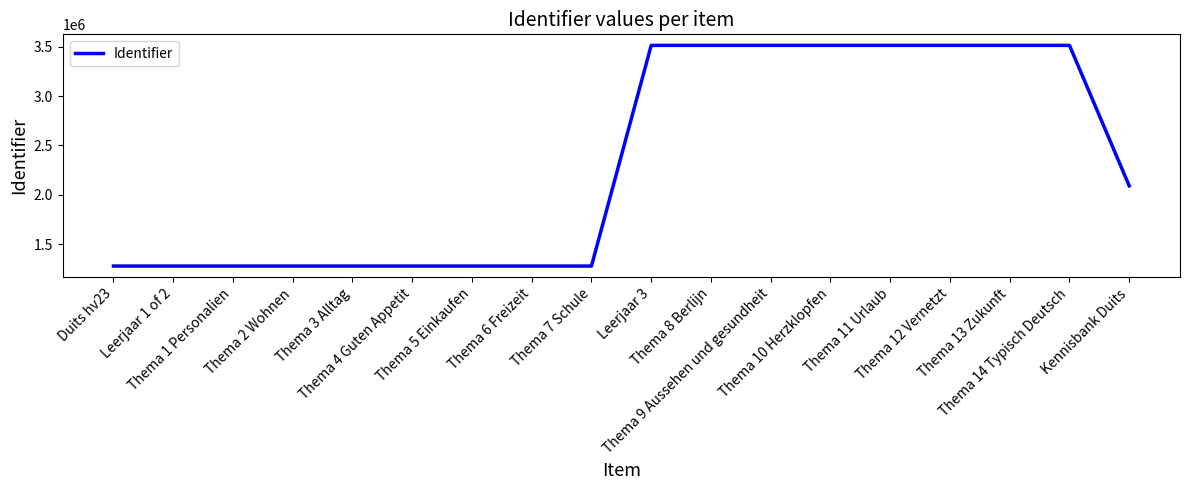

What is the minimum value shown in the chart?

1280484